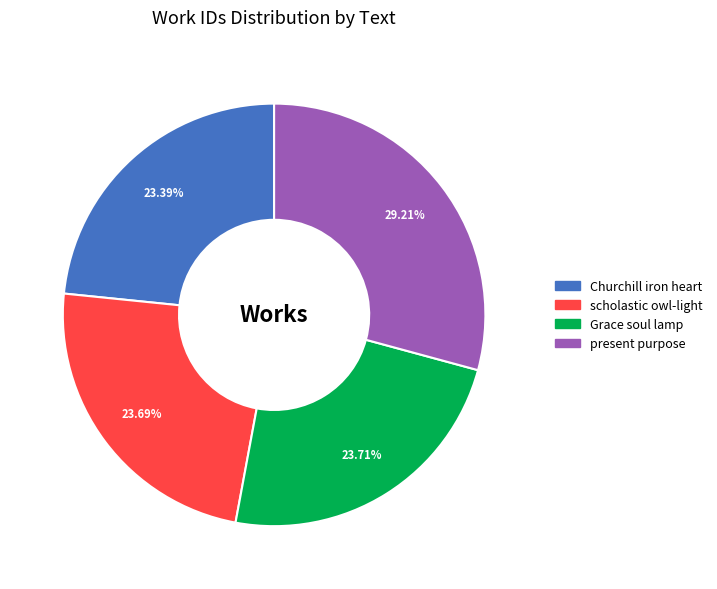

To the nearest percent, what is the combined percentage of Churchill iron heart and present purpose?

53%